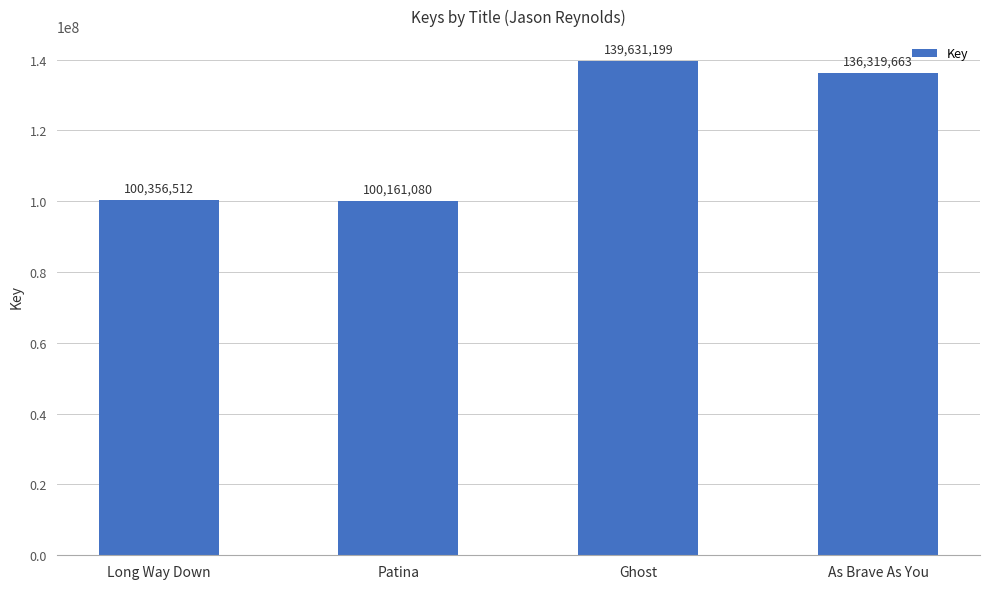

What is the difference between the maximum and minimum values?

39470119